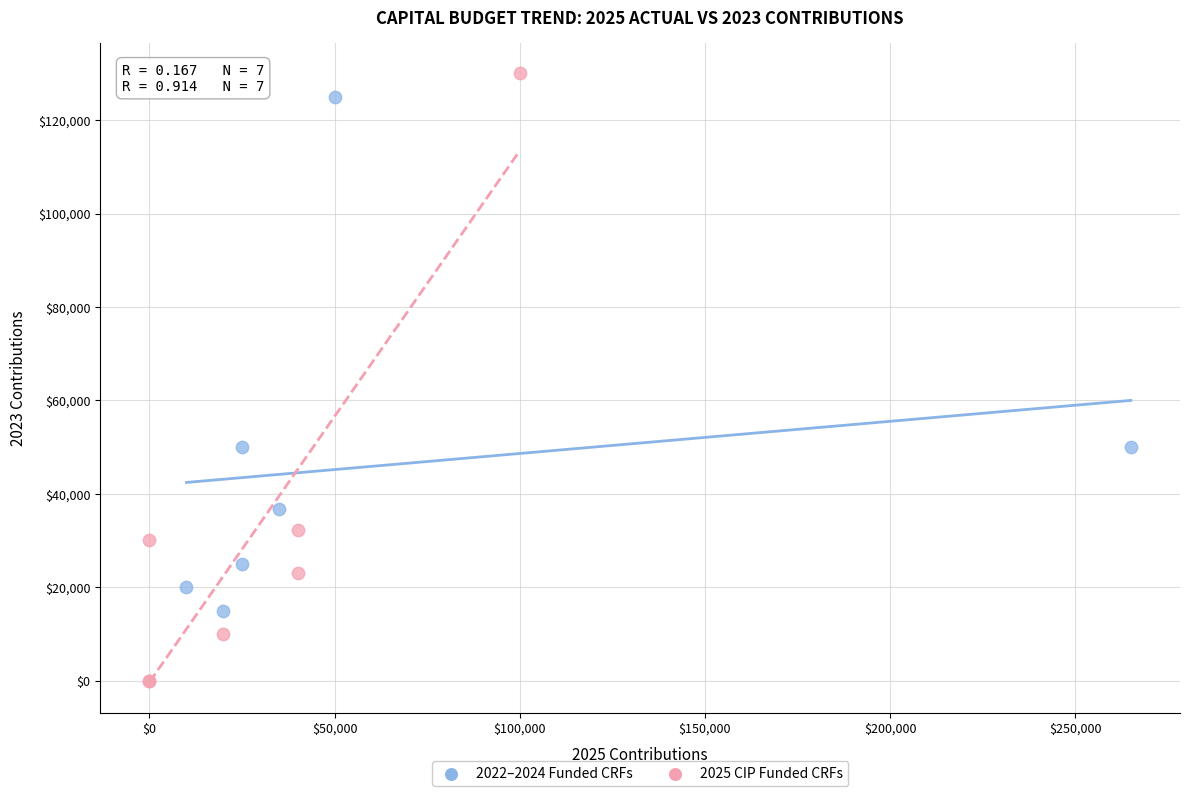

Which series reaches the minimum Y coordinate?

2025 CIP Funded CRFs